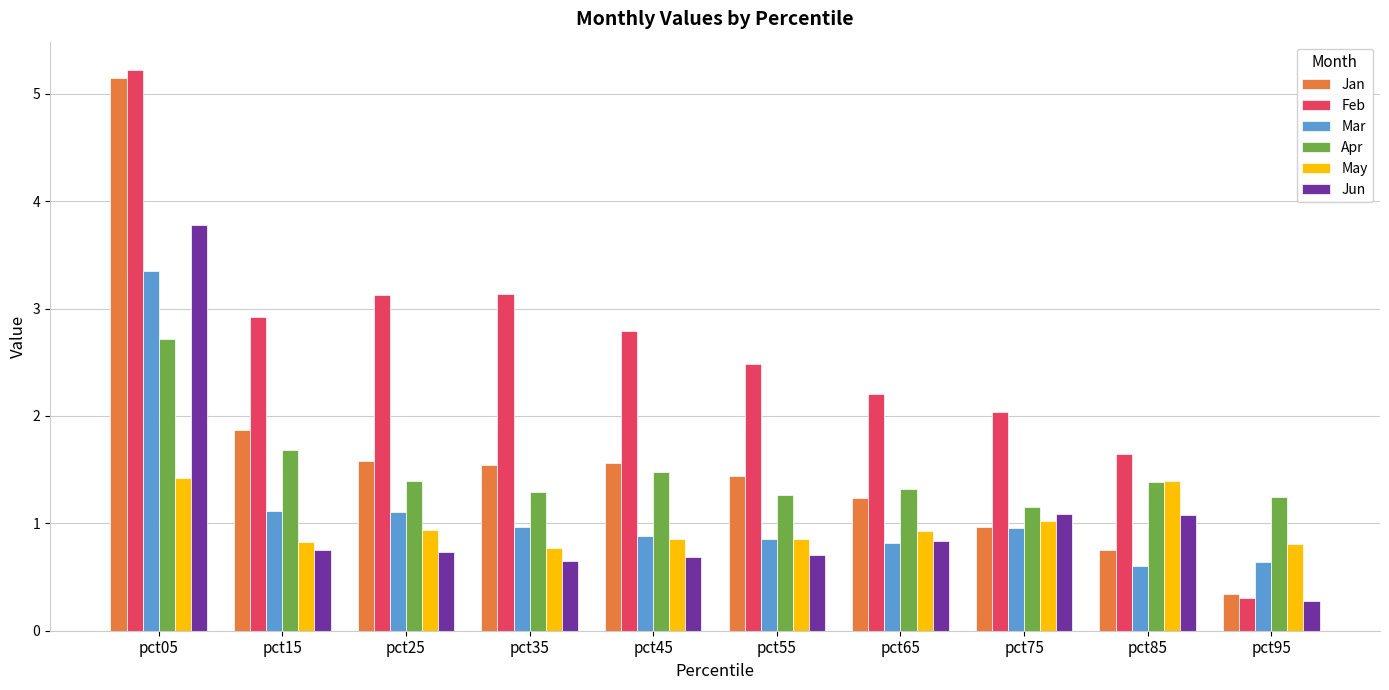

How many series are shown in this chart?

6